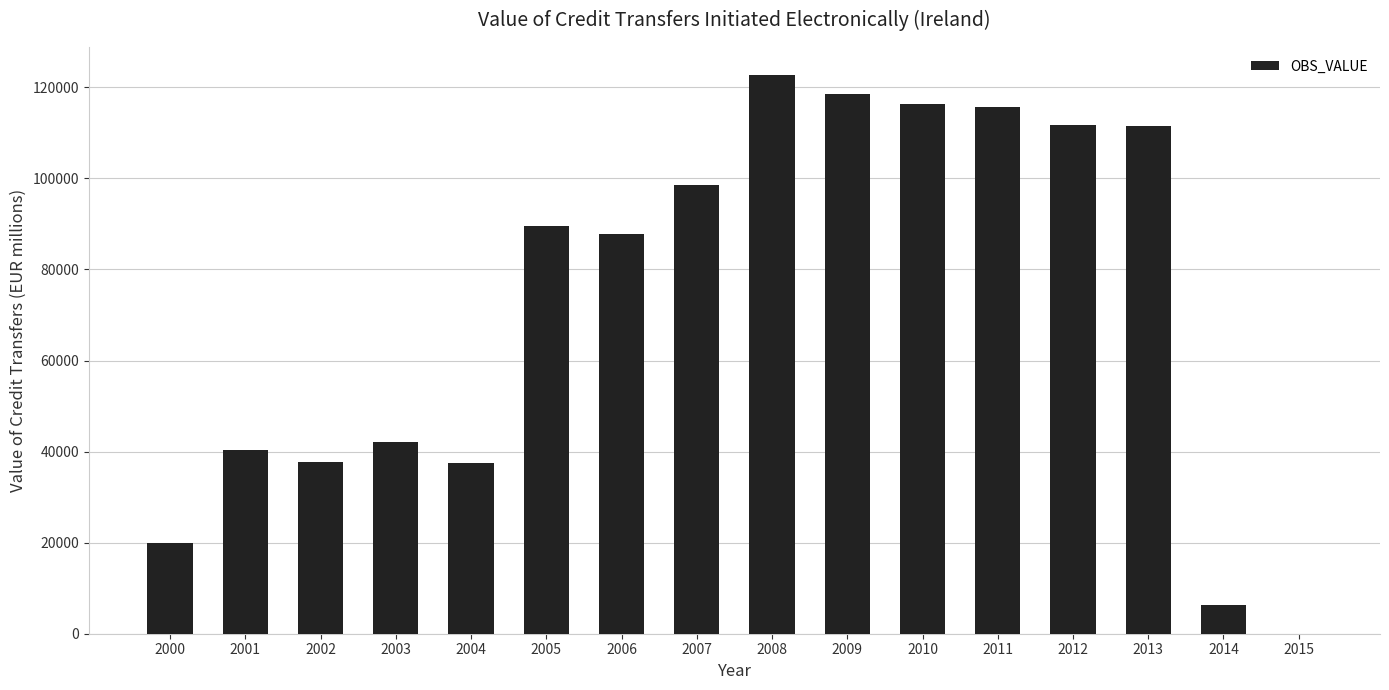

Which category has the highest value across all series?

2008